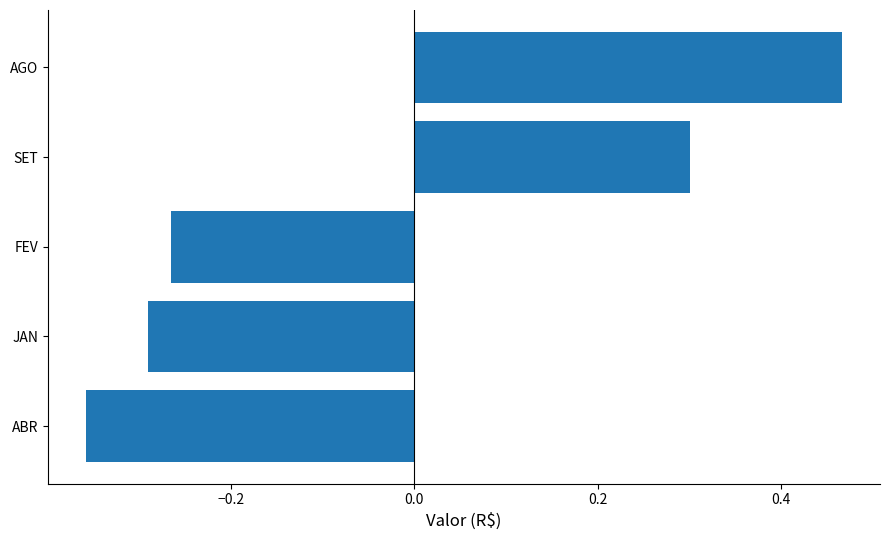

The chart shows a value of -0.5 at JAN. True or false?

False